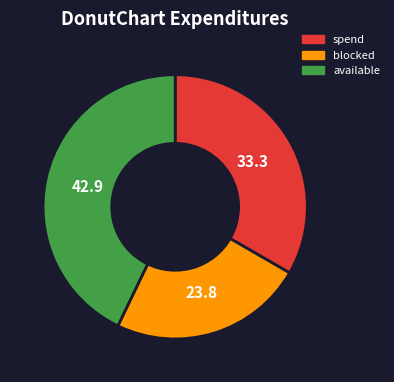

Combined, do blocked and spend account for over 50%?

Yes